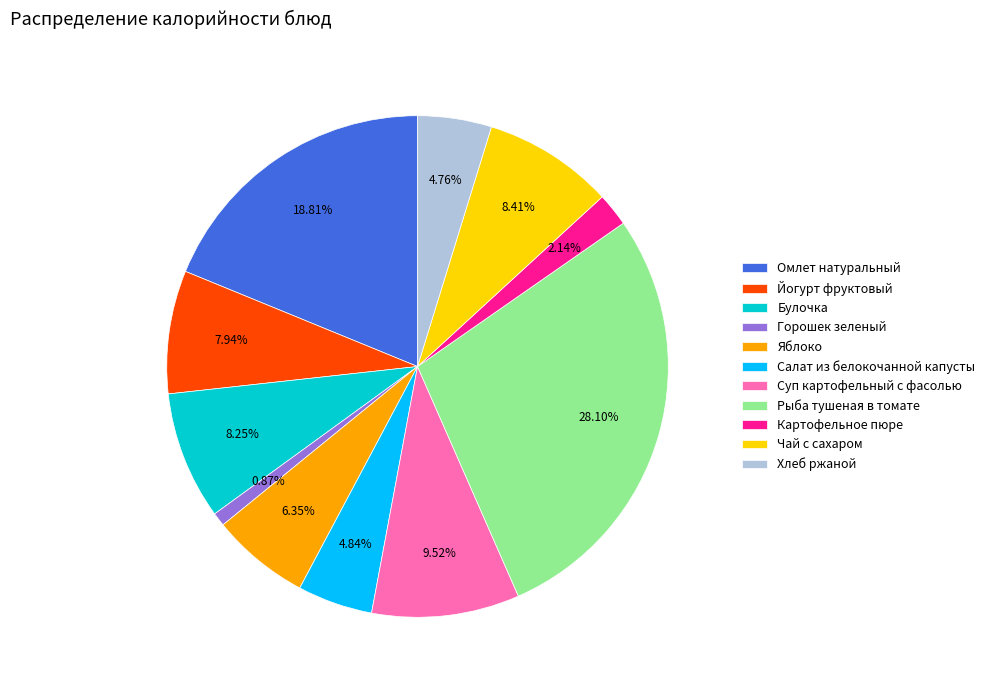

What percentage is the Булочка slice, to the nearest percent?

8%